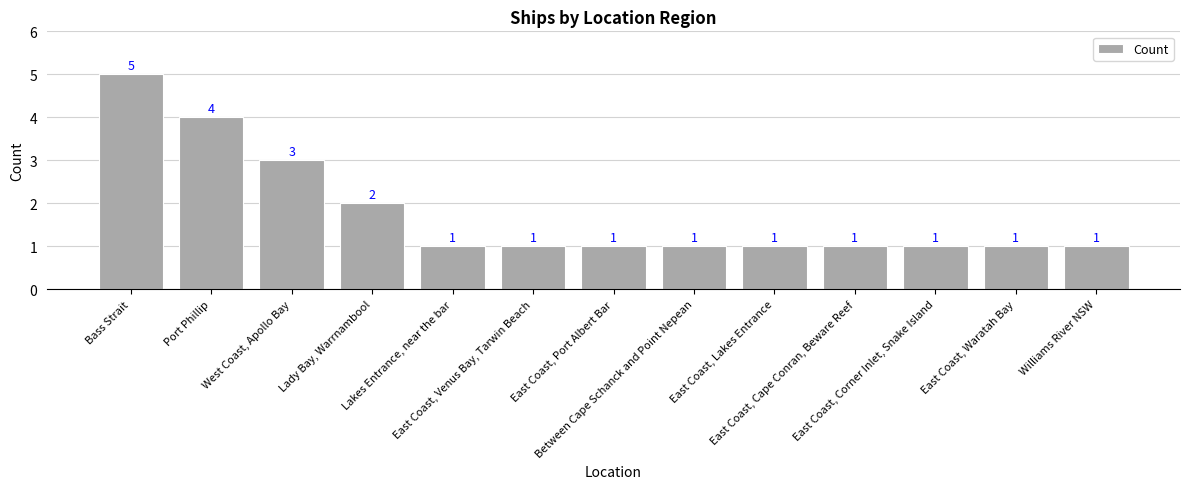

What is the average value?

2